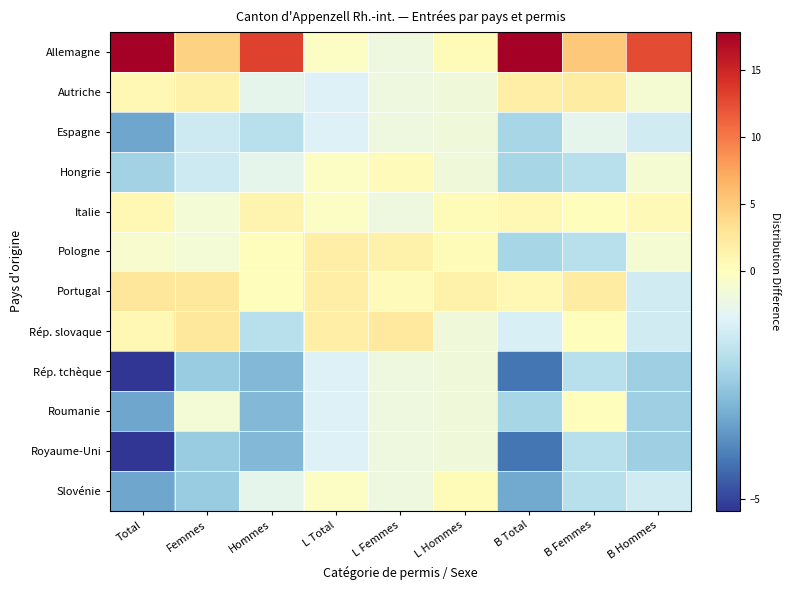

Between Total and L Femmes, which series saw the biggest shift?

Allemagne